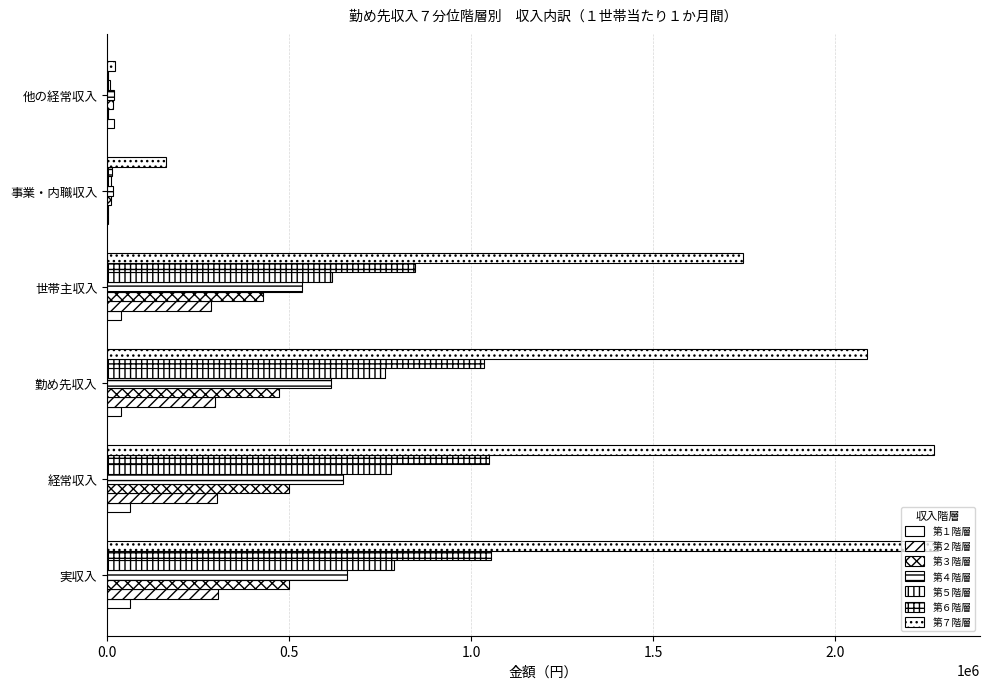

How many series are shown in this chart?

7